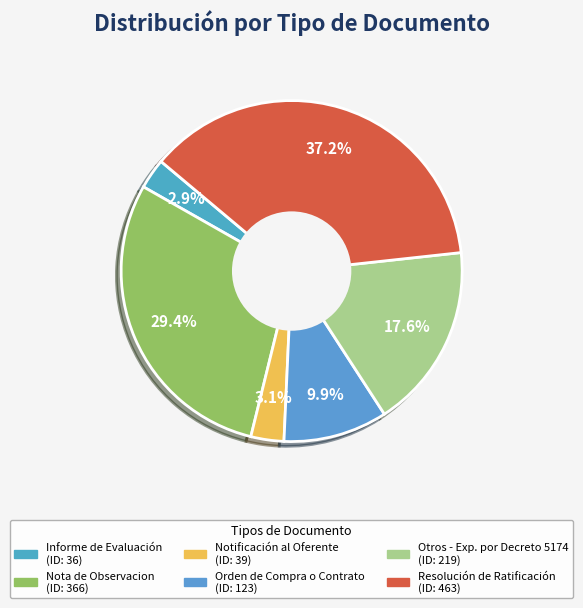

The Otros - Exp. por Decreto 5174 slice represents 31% of the pie. True or false?

False